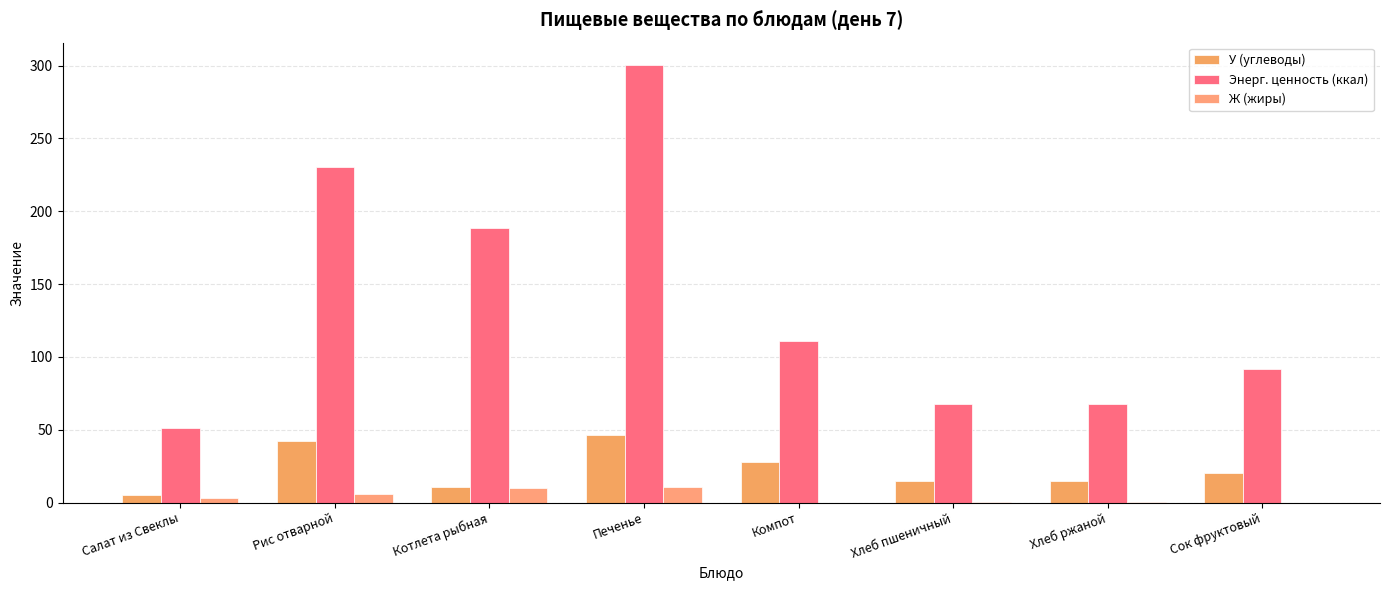

How many categories are shown in the chart?

8